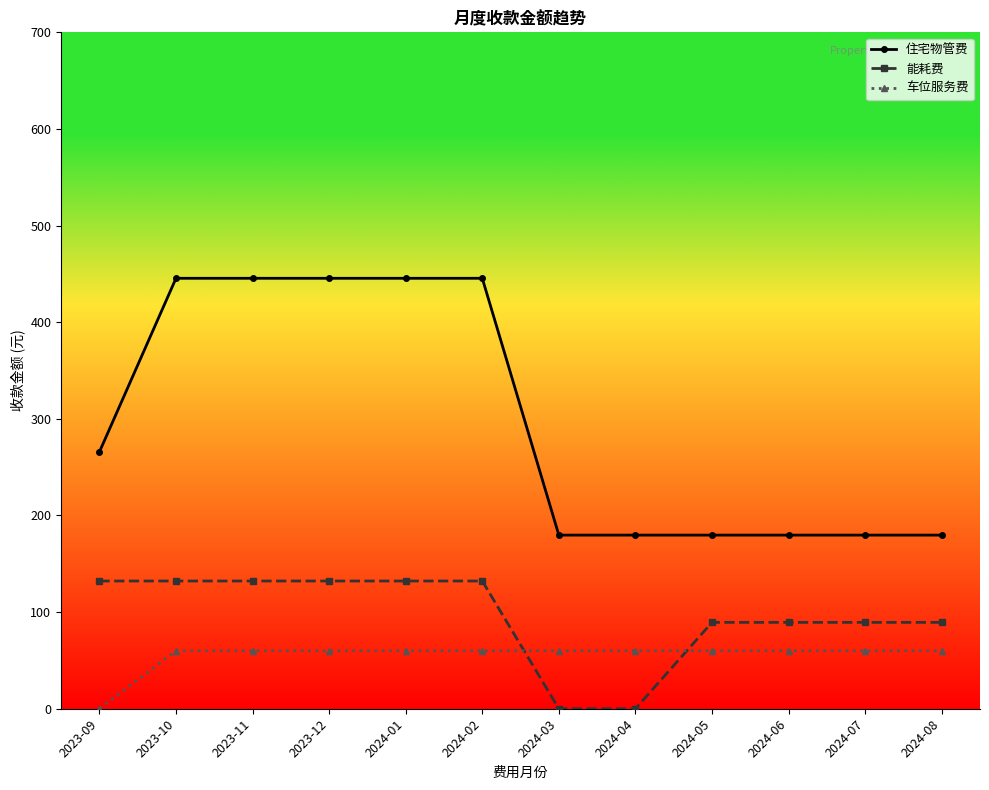

Does the chart have visible grid lines?

No